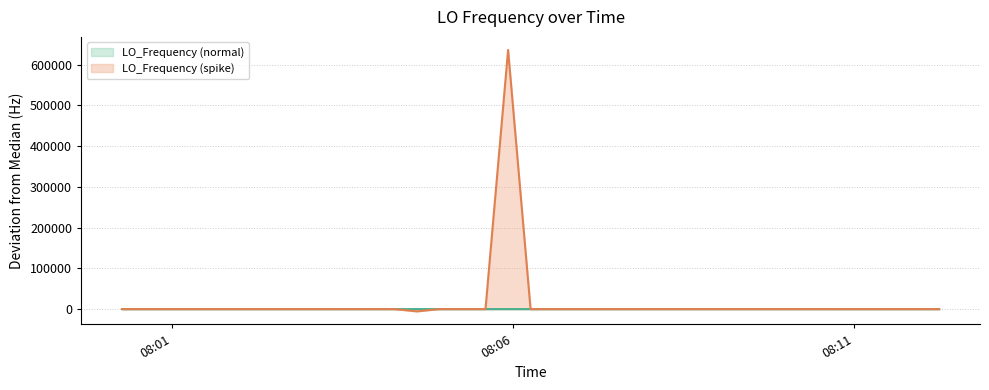

How many points are lower than both their immediate neighbors (excluding endpoints)?

1